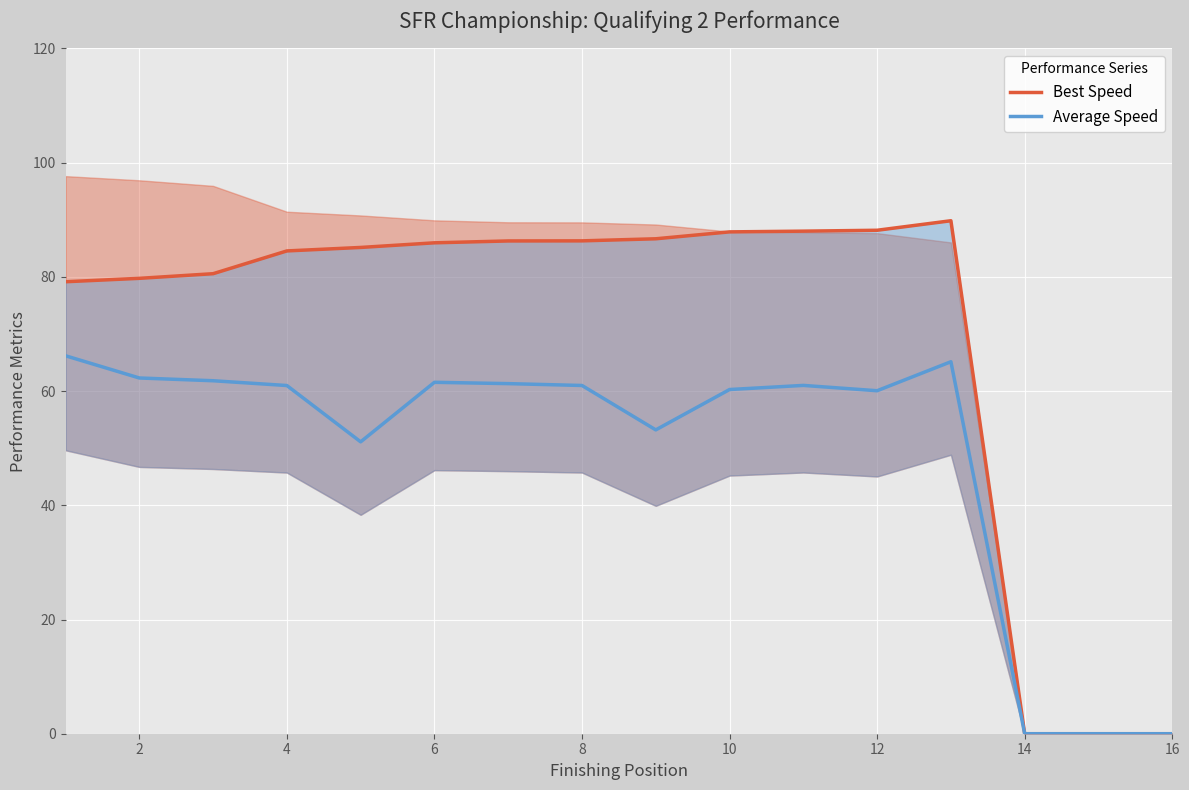

What is the sum of the Average Speed values at 14 and 12?

60.1